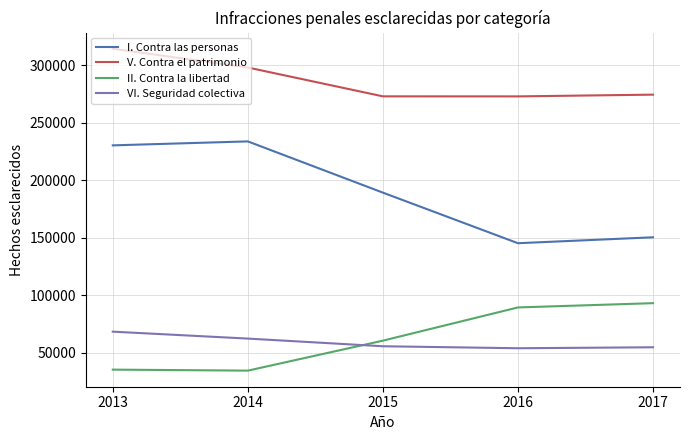

True or false: I. Contra las personas has more than 2 points higher than both neighbors.

False